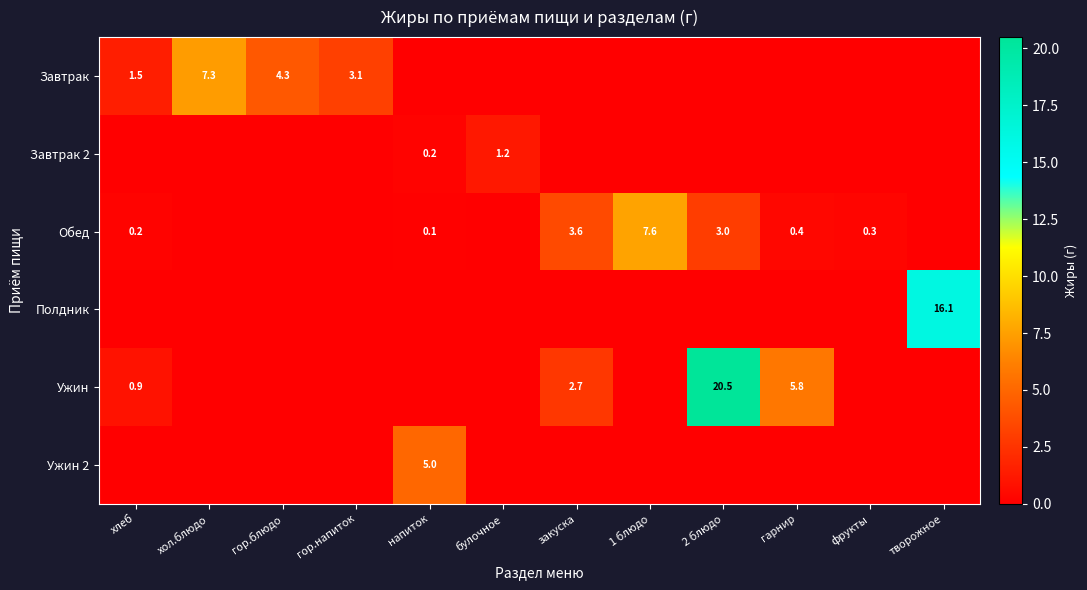

At how many categories does at least one series exceed 13?

2